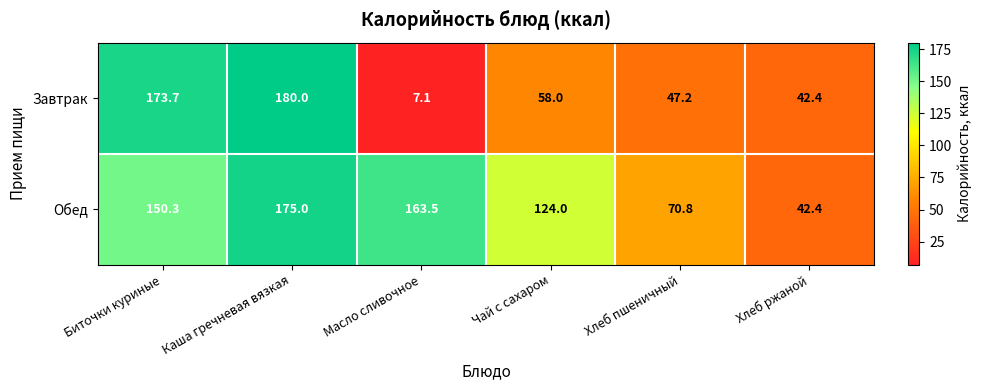

How many series are shown in this chart?

2